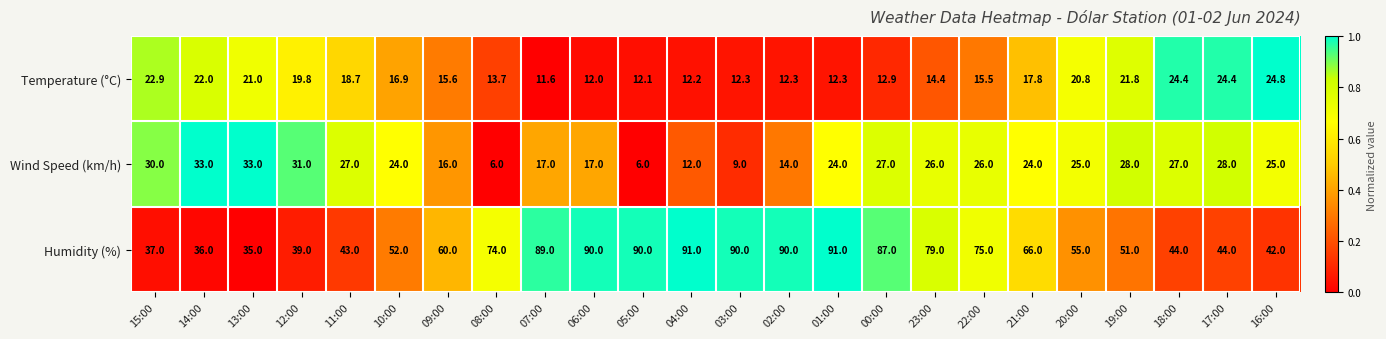

Rank the series at 03:00 from lowest to highest value.

Wind Speed (km/h), Temperature (°C), Humidity (%)